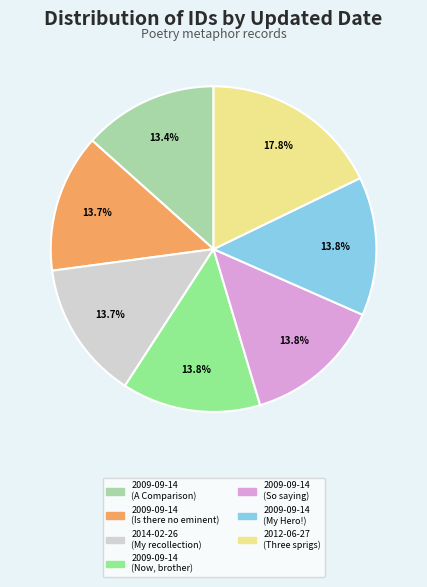

Does 2009-09-14 (My Hero!) account for over 50% of the chart?

No